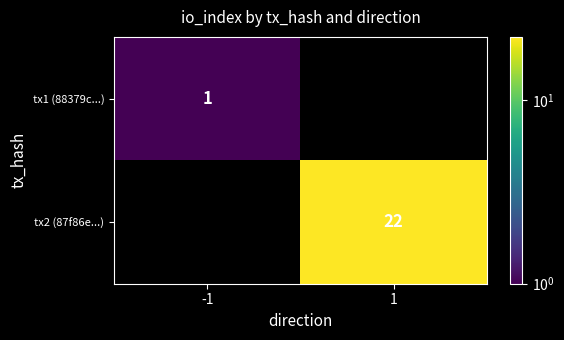

Is it true that tx2 (87f86e...) equals 22 at 1?

True